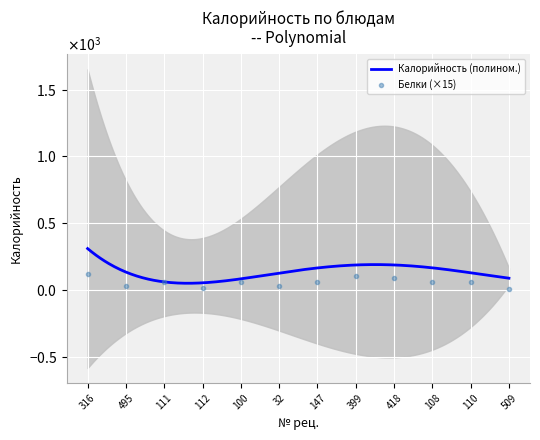

Is it true that the value at 111 is 60.0?

True